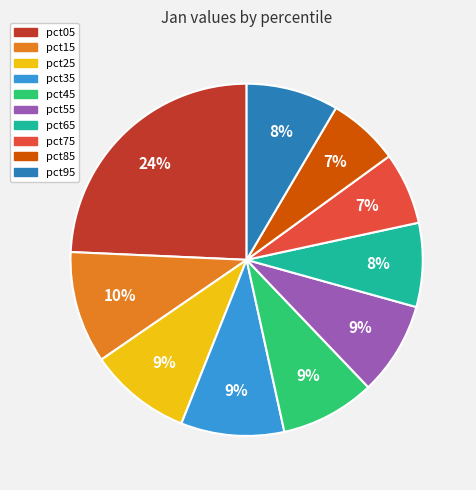

Does any single category account for the majority?

No